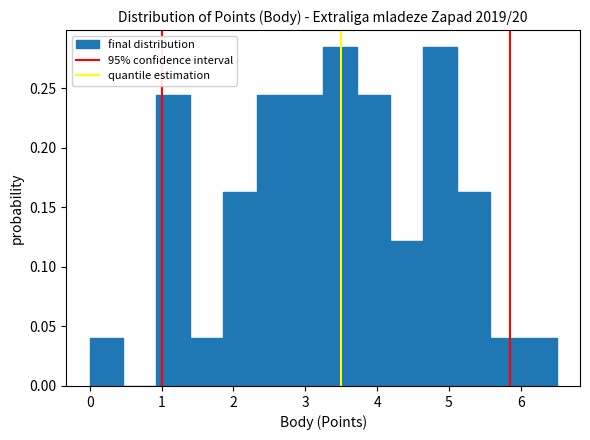

What is the height of the bar covering 4.6 to 5.1 on the x-axis? Neither the bar edges nor the heights are printed on the chart, so give them approximately, as read against the axes.

0.285